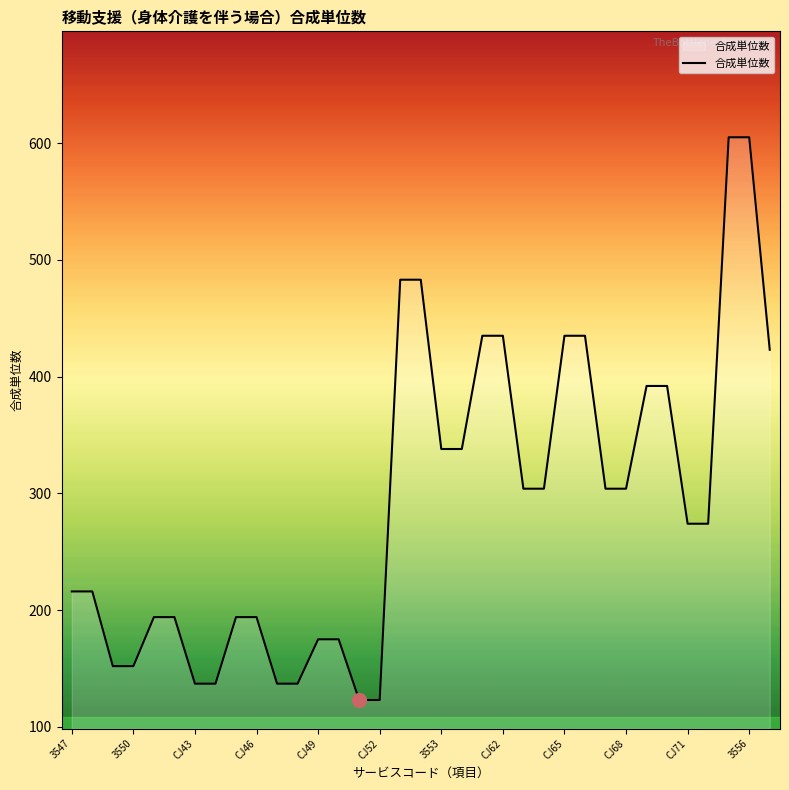

What is the maximum value shown in the chart?

605